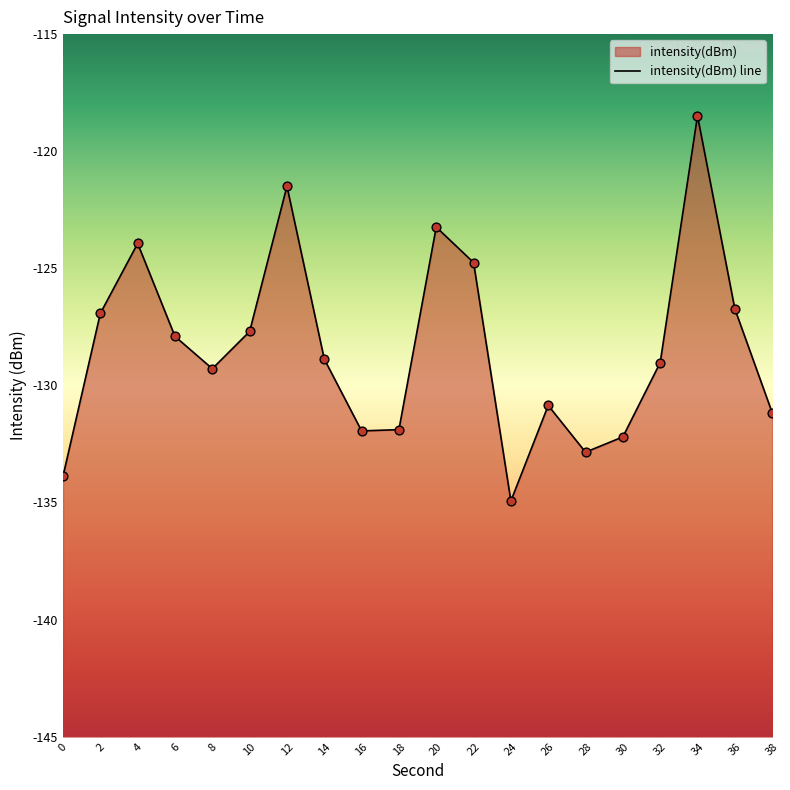

Between 6 and 30, which is larger?

6